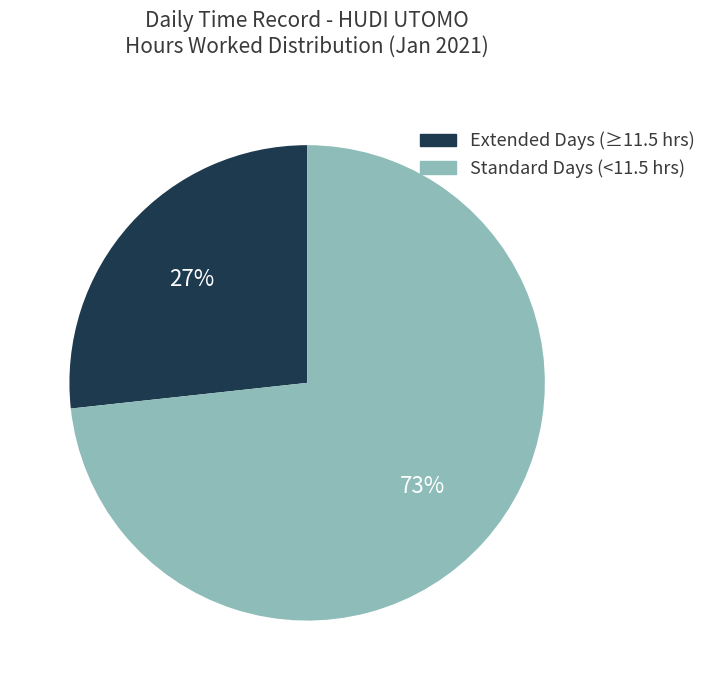

Is there a majority slice in this chart?

Yes